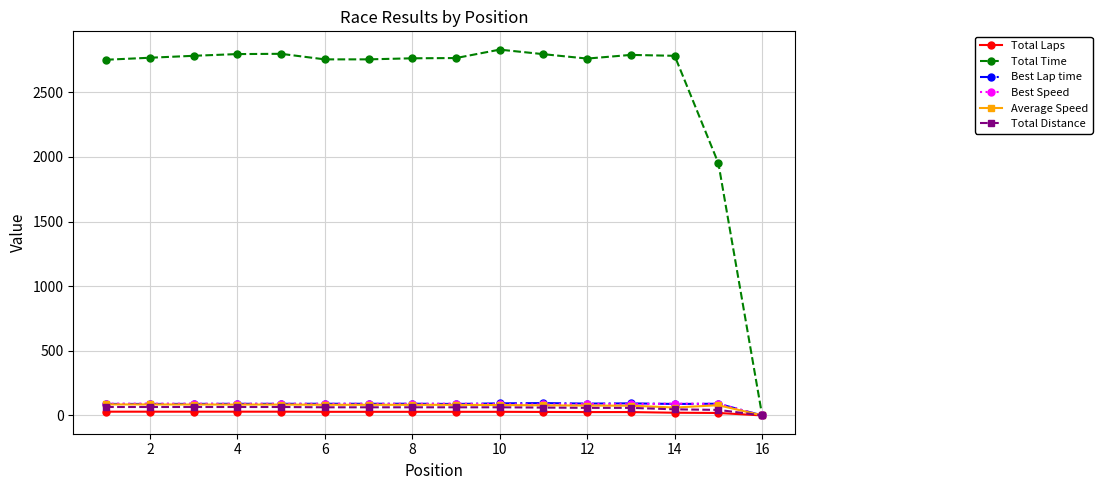

What is the value of the Average Speed point at the 5th from the left?

83.9